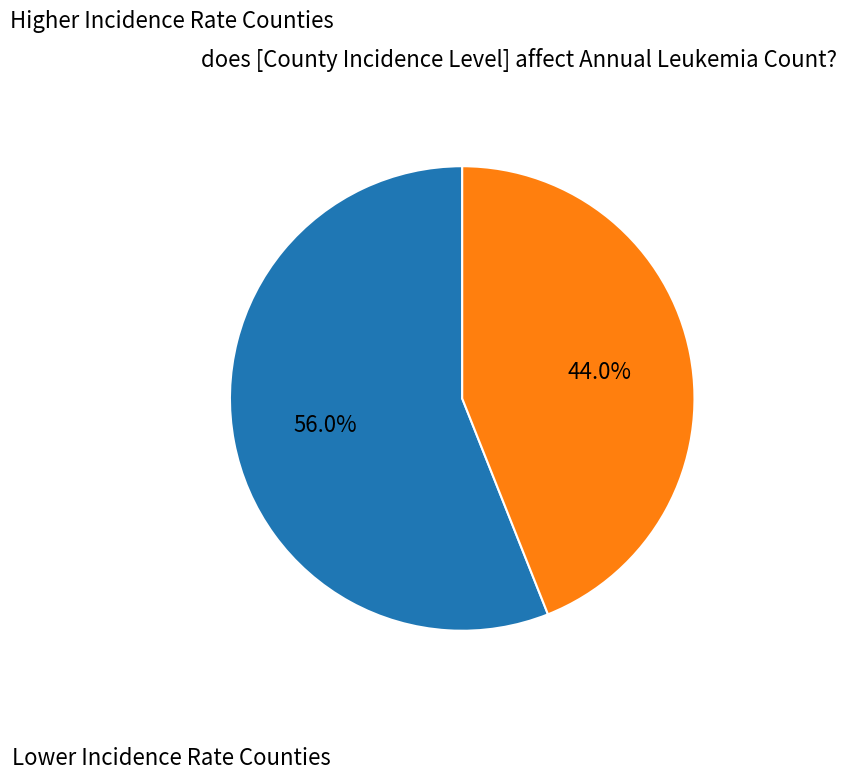

Is there any slice that represents more than half of the pie?

Yes